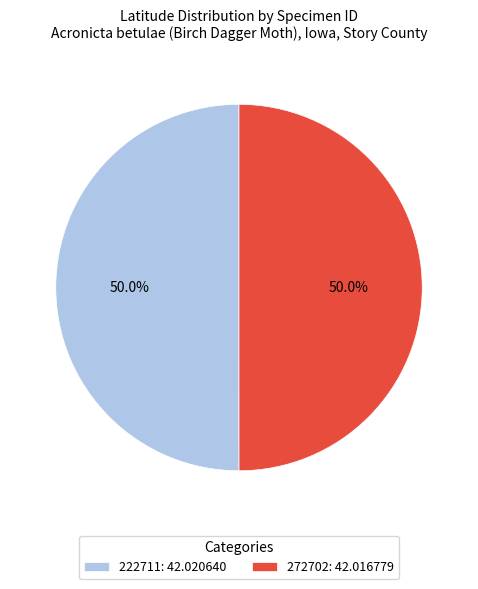

To the nearest percent, what is the average slice percentage?

50%